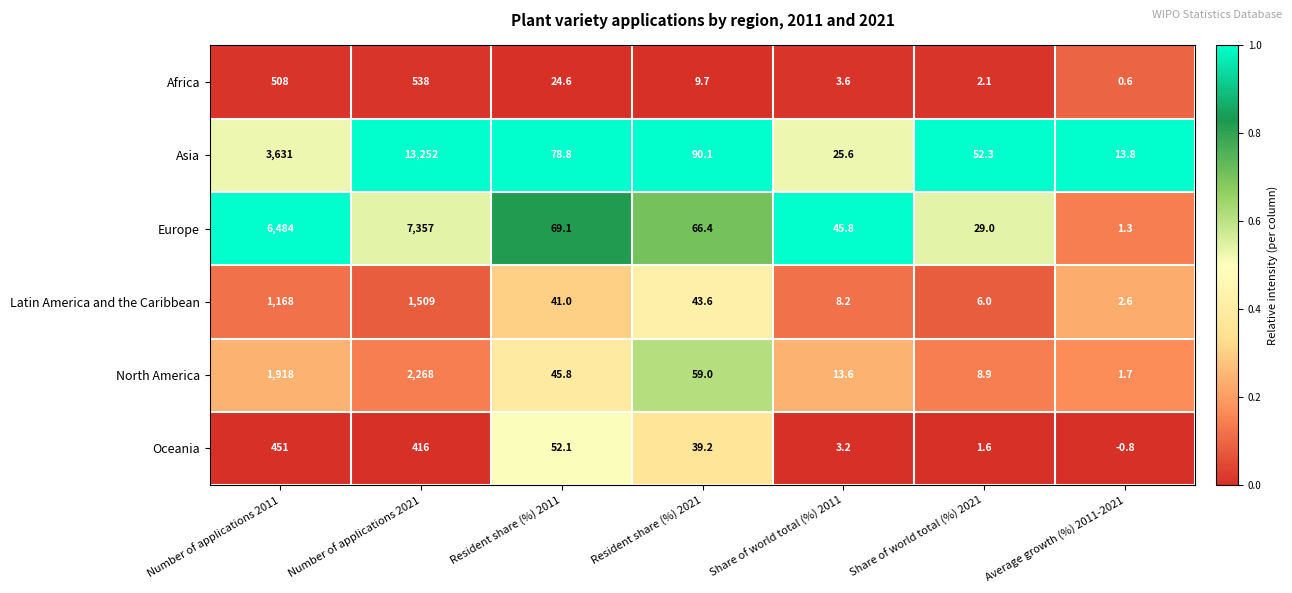

Where does the Latin America and the Caribbean series first go above 41?

Number of applications 2011